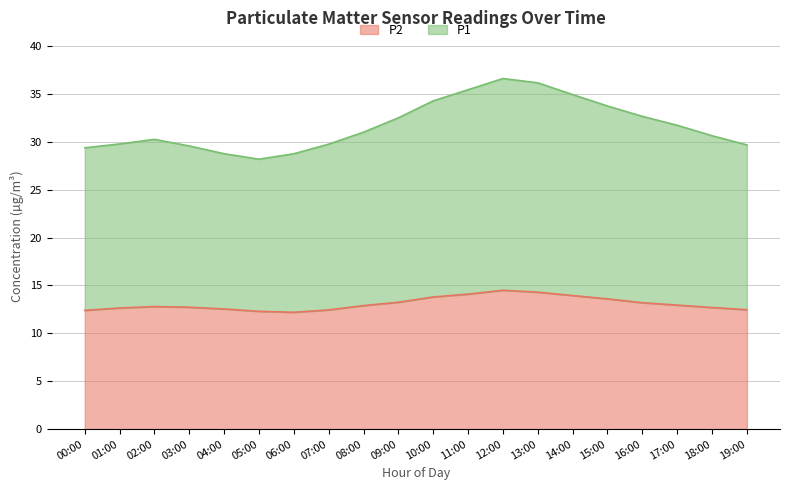

How many values in the P1 series are below 31?

10